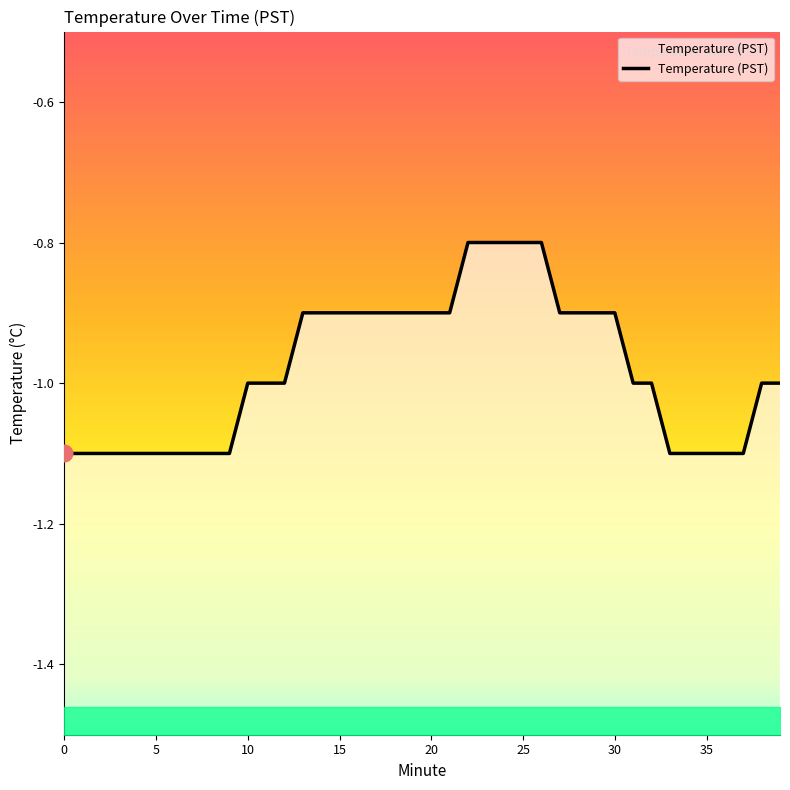

Count the number of data series in this chart.

1